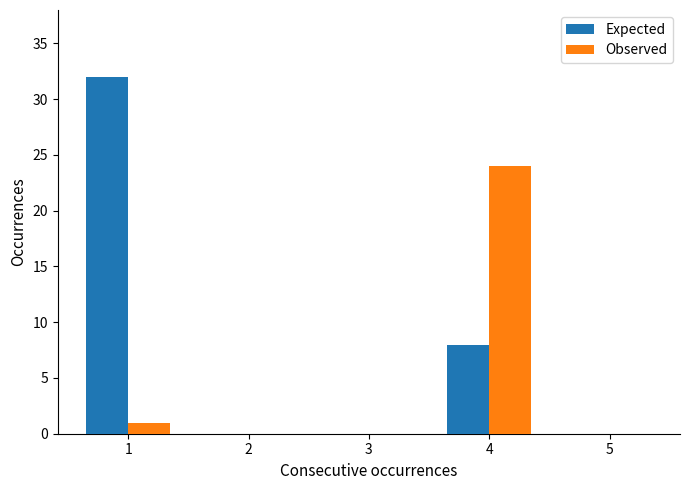

Reading right to left, what are all the values shown in this chart?

Expected: 0	8	0	0	32
Observed: 0	24	0	0	1